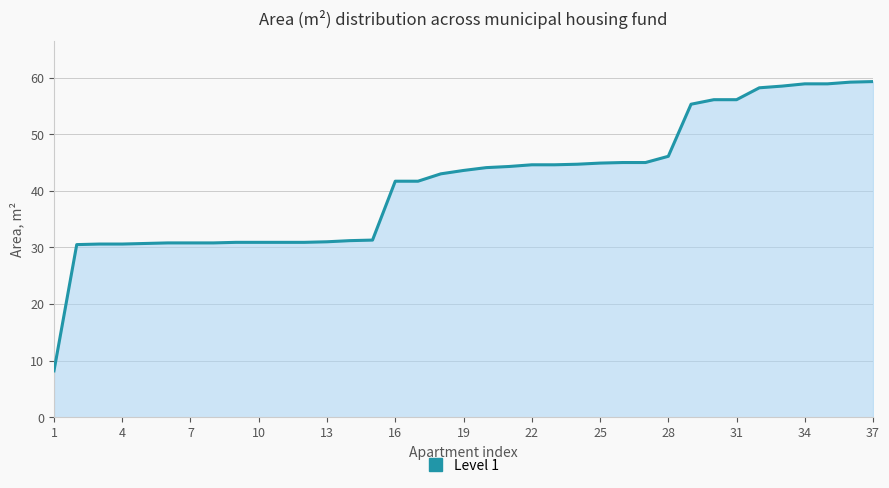

What is the difference between the maximum and minimum values?

51.1